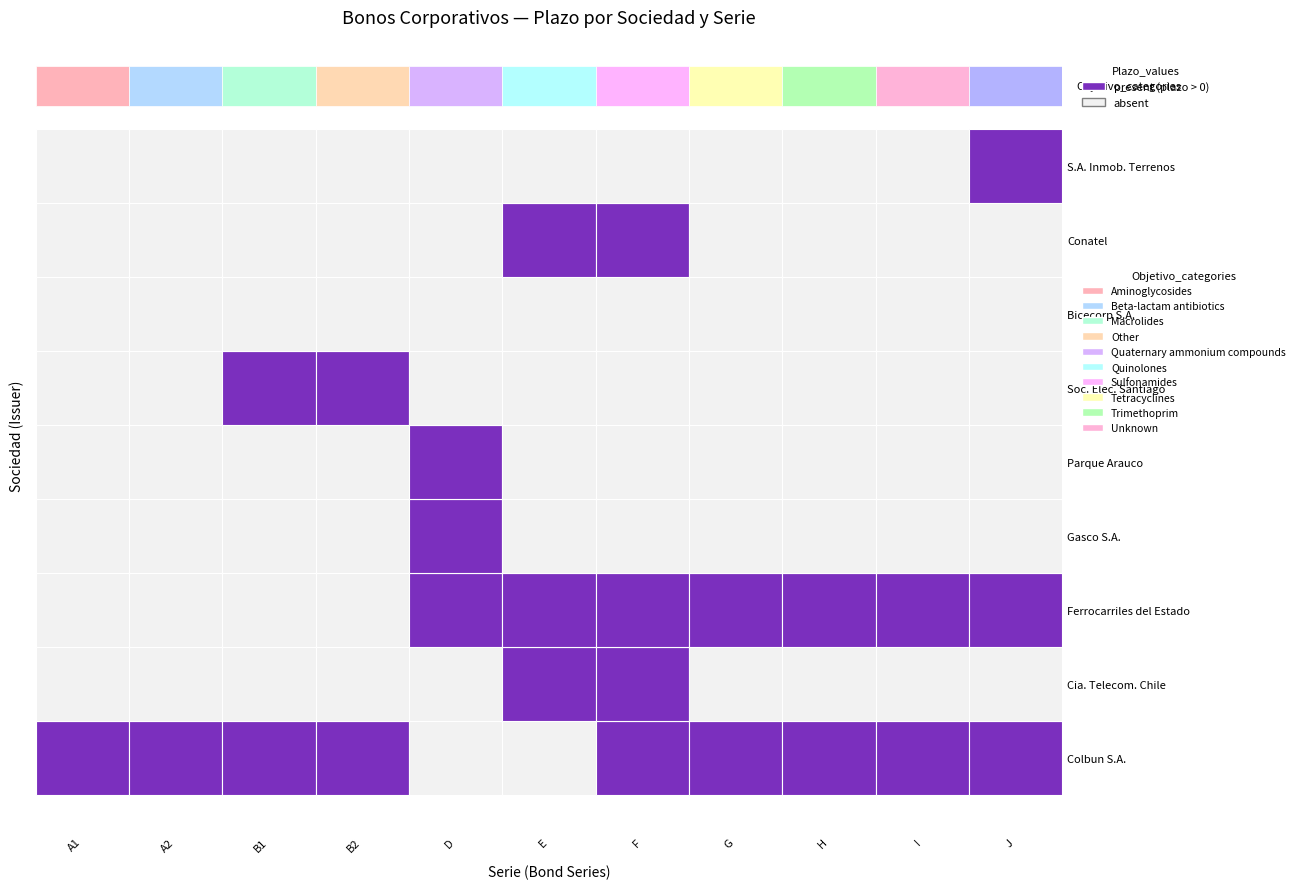

Reading right to left, extract all data points from this chart.

Colbun S.A.: J=30	I=30	H=30	G=30	F=25	E=0	D=0	B2=15	B1=15	A2=10	A1=10
Cia. Telecom. Chile: J=0	I=0	H=0	G=0	F=25	E=12	D=0	B2=0	B1=0	A2=0	A1=0
Ferrocarriles del Estado: J=30	I=30	H=30	G=30	F=25	E=15	D=21	B2=0	B1=0	A2=0	A1=0
Gasco S.A.: J=0	I=0	H=0	G=0	F=0	E=0	D=30	B2=0	B1=0	A2=0	A1=0
Parque Arauco: J=0	I=0	H=0	G=0	F=0	E=0	D=21	B2=0	B1=0	A2=0	A1=0
Soc. Elec. Santiago: J=0	I=0	H=0	G=0	F=0	E=0	D=0	B2=25	B1=25	A2=0	A1=0
Bicecorp S.A.: J=0	I=0	H=0	G=0	F=0	E=0	D=0	B2=0	B1=0	A2=0	A1=0
Conatel: J=0	I=0	H=0	G=0	F=21	E=12	D=0	B2=0	B1=0	A2=0	A1=0
S.A. Inmob. Terrenos: J=22	I=0	H=0	G=0	F=0	E=0	D=0	B2=0	B1=0	A2=0	A1=0